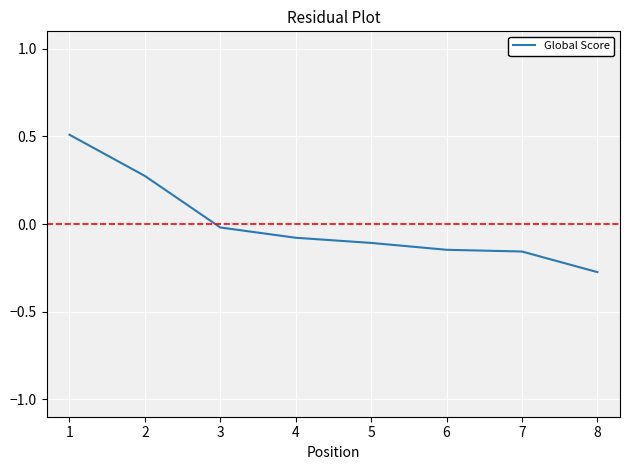

How many distinct data groups are displayed?

1